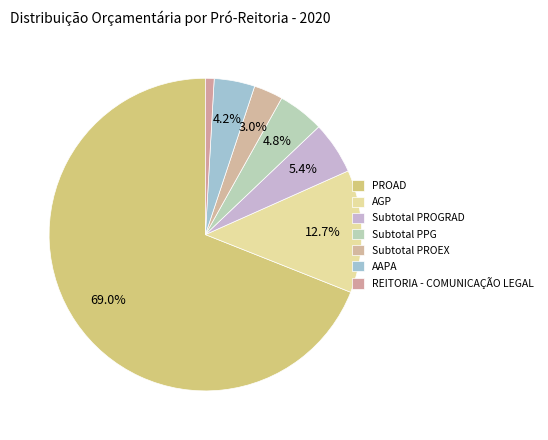

To the nearest percent, what is the difference between the largest and smallest slice percentages?

68%